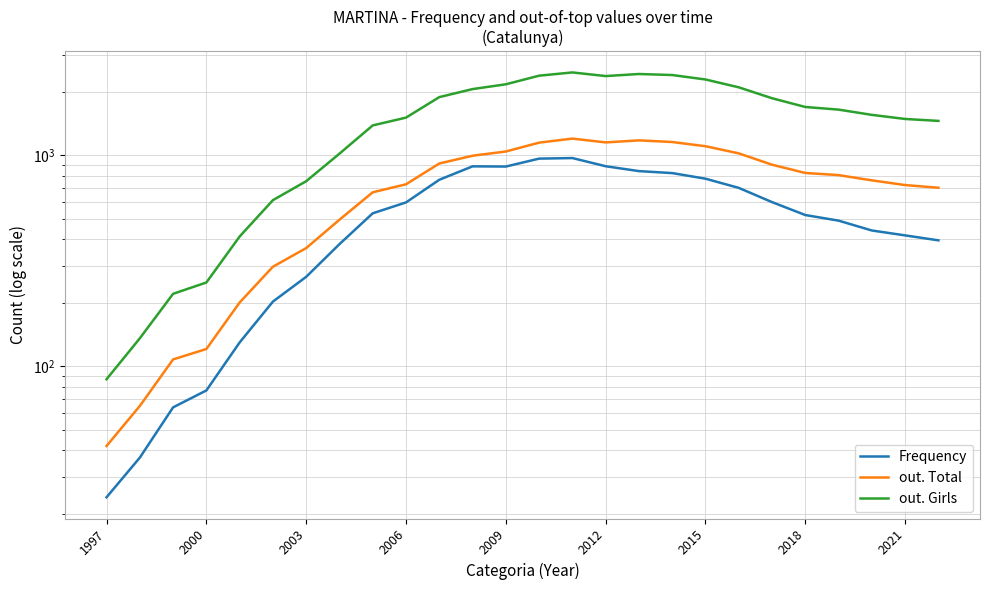

Reading left to right, extract all data points from this chart.

Frequency: 24	37	64	77	130	203	266	380	532	599	767	888	886	966	972	889	843	825	776	702	601	522	491	441	418	396
out. Total: 42	65	108	121	201	297	364	496	669	730	916	997	1044	1150	1202	1153	1179	1158	1106	1023	904	826	807	762	724	703
out. Girls: 87	136	221	250	413	614	755	1020	1388	1511	1890	2063	2174	2388	2474	2378	2432	2405	2291	2103	1867	1697	1649	1557	1489	1458